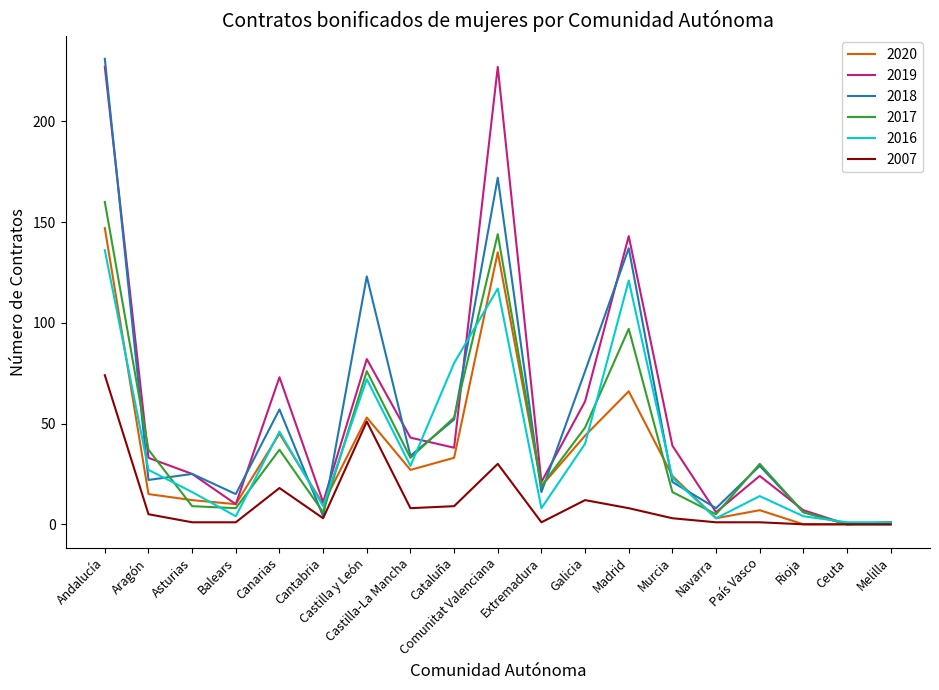

What is the maximum value for 2018?

231